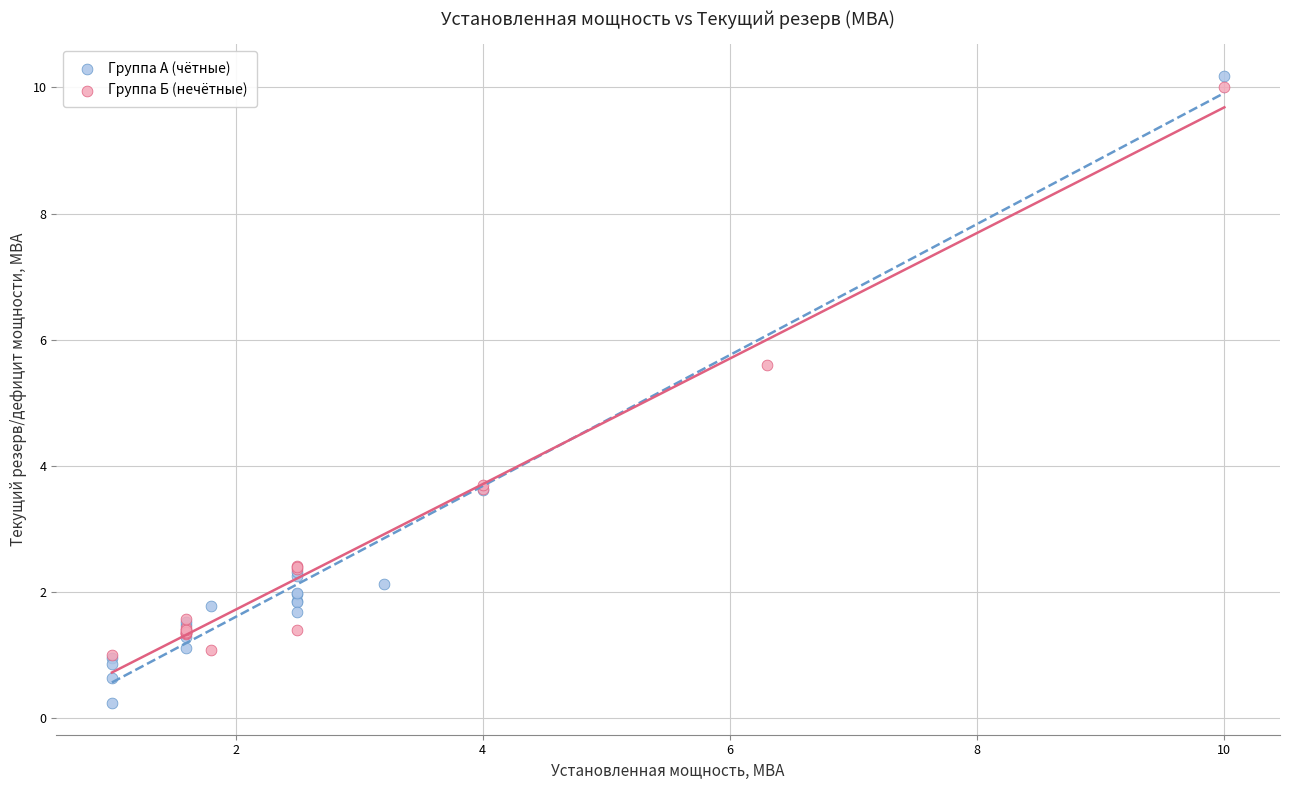

Which series has the largest Y range (max minus min)?

Группа А (чётные)